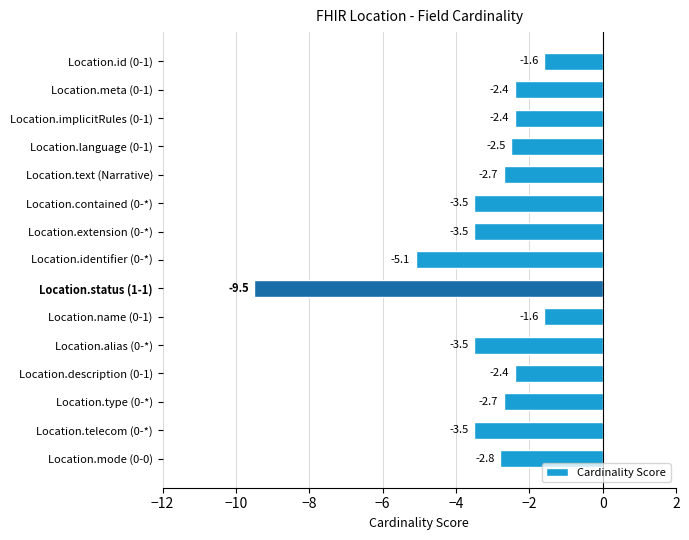

True or false: the data shows -2.4 at Location.meta (0-1).

True